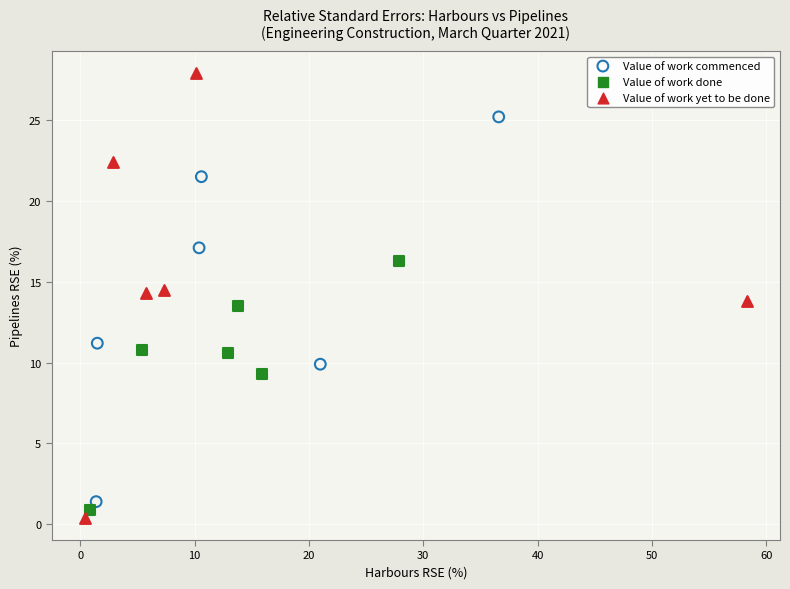

Which series contains the highest Y value?

Value of work yet to be done